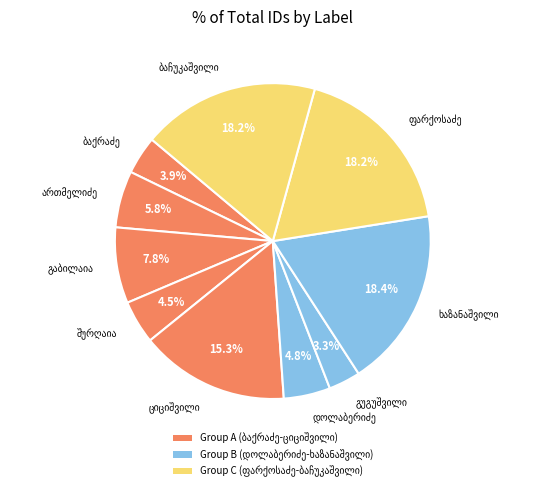

How many segments does this pie chart have?

10